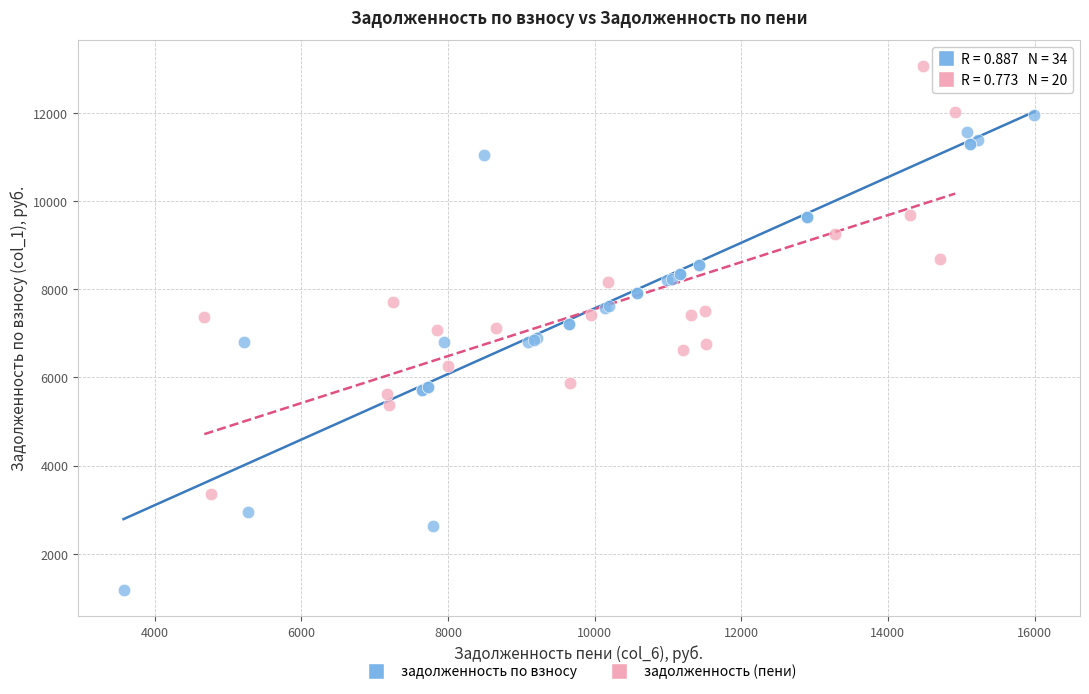

Which series contains the lowest Y value?

задолженность по взносу